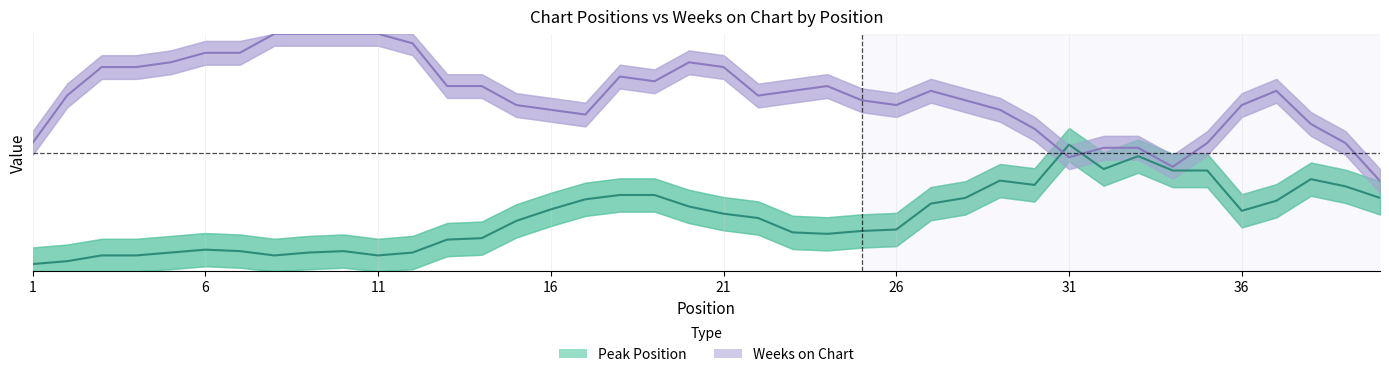

True or false: Peak Position has a value of 0.3 at 16.

True